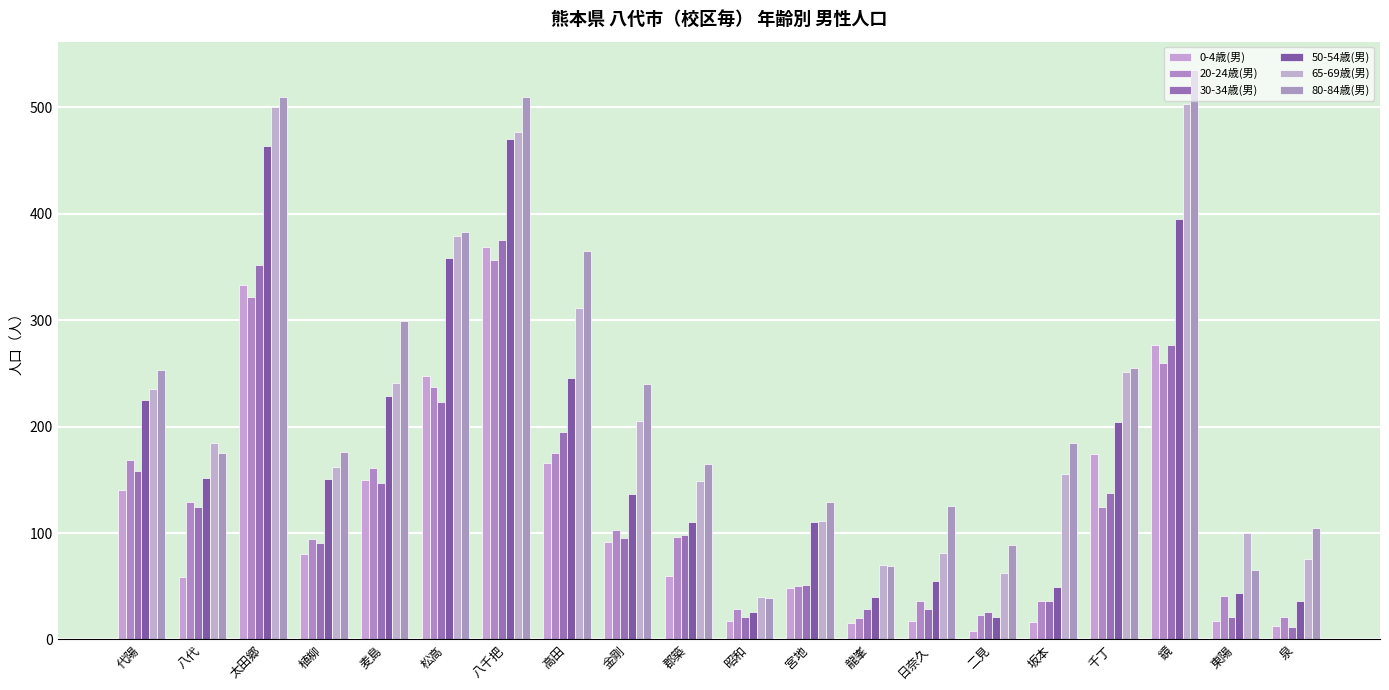

Reading right to left, list all the values displayed in this chart.

0-4歳(男): 13	17	277	174	16	8	17	15	48	17	60	92	166	369	248	150	80	333	59	140
20-24歳(男): 21	41	260	124	36	23	36	20	50	29	96	103	175	357	237	161	94	322	129	169
30-34歳(男): 12	21	277	138	36	26	29	29	51	21	98	95	195	375	223	147	91	352	124	158
50-54歳(男): 36	44	395	204	49	21	55	40	110	26	110	137	246	470	358	229	151	464	152	225
65-69歳(男): 76	100	503	251	155	62	81	70	111	40	149	205	311	477	379	241	162	500	185	235
80-84歳(男): 105	65	535	255	185	89	125	69	129	39	165	240	365	510	383	299	176	510	175	253